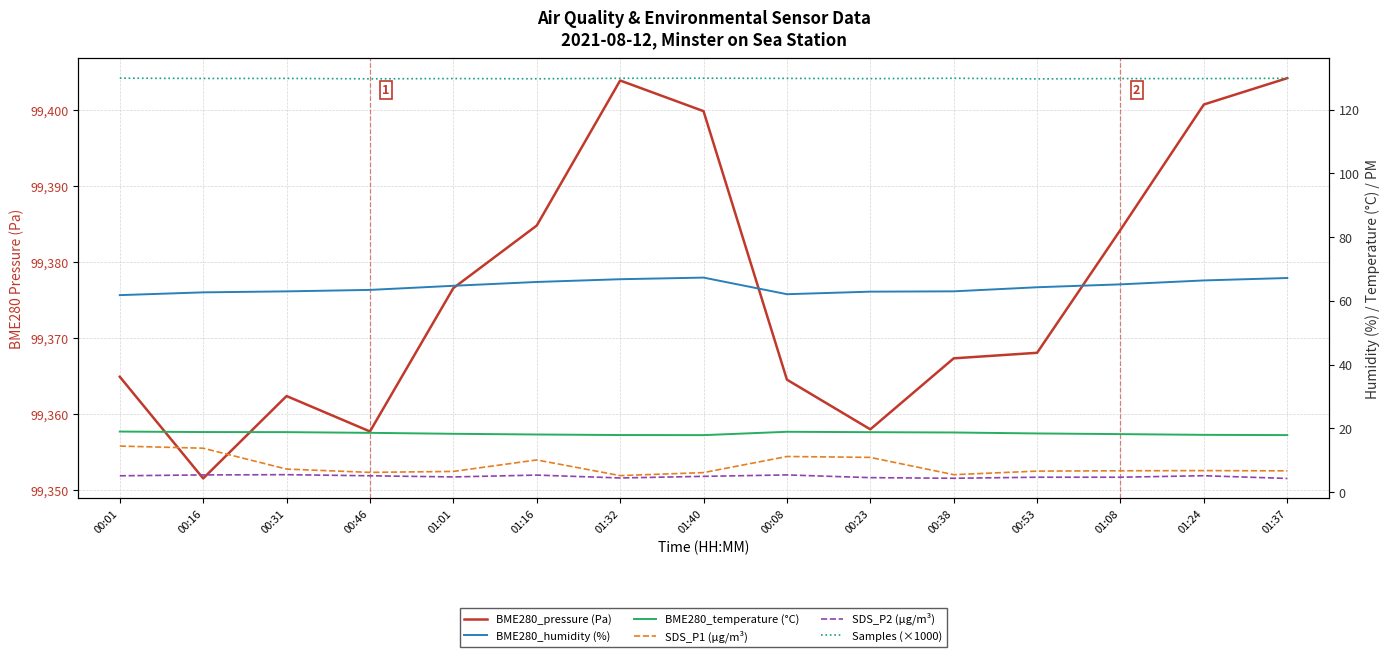

What is the smallest value displayed?

4.3